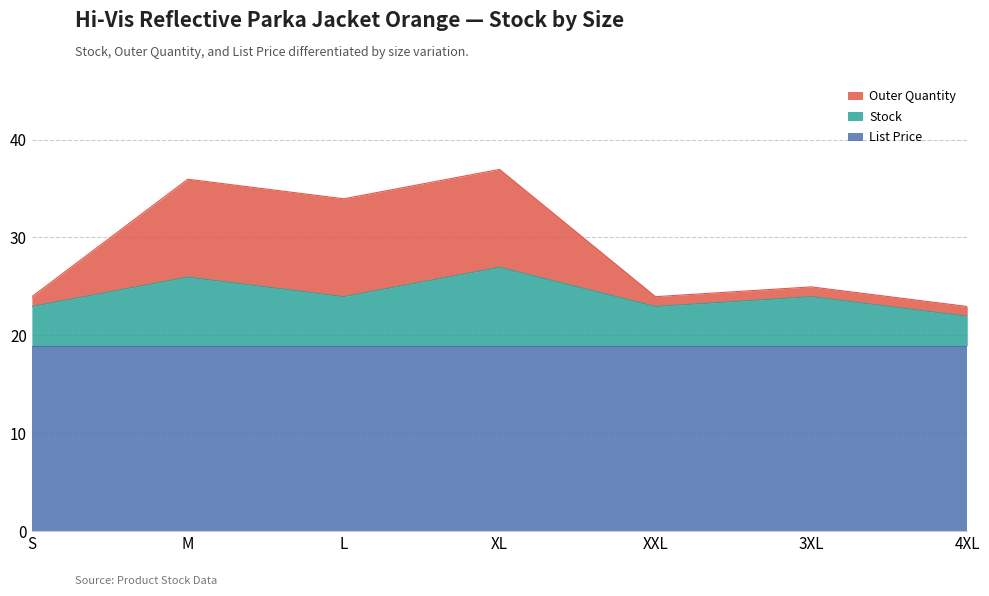

The value of Stock at XL is 26.9. True or false?

True